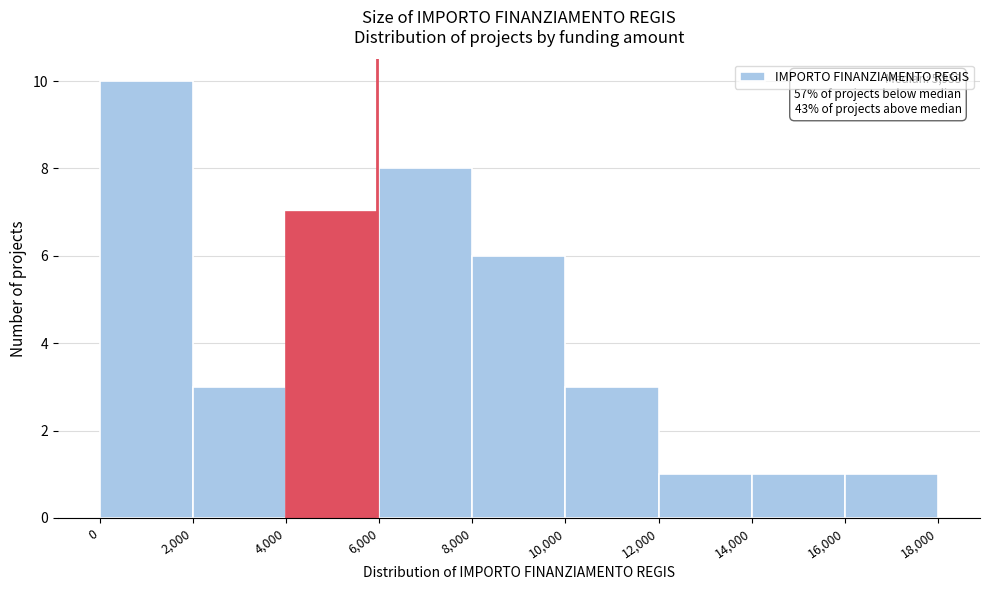

Which range on the x-axis has the tallest bar?

0 to 2,000